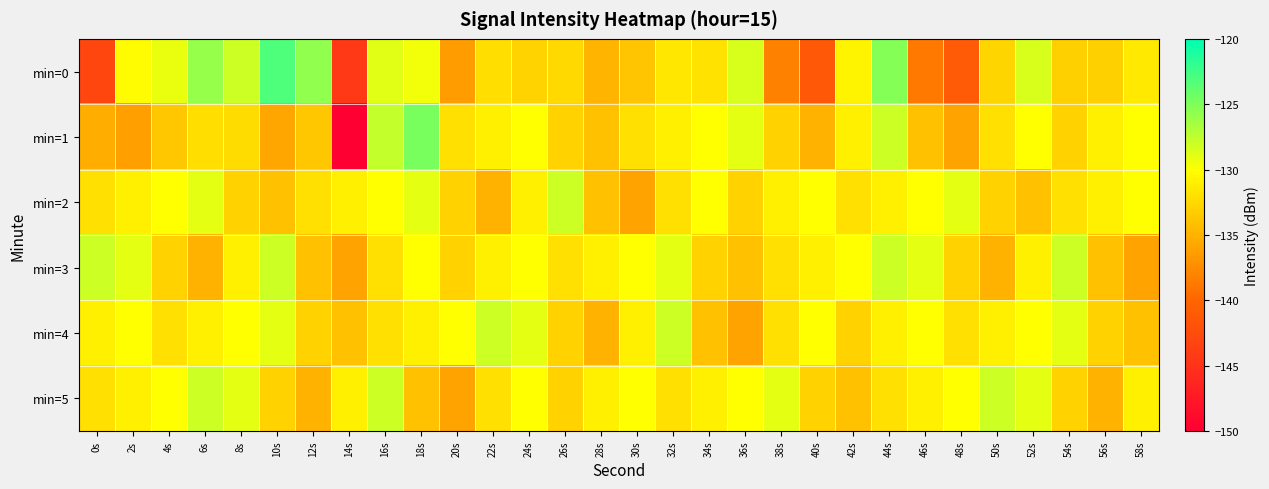

How many data points does each series have?

30